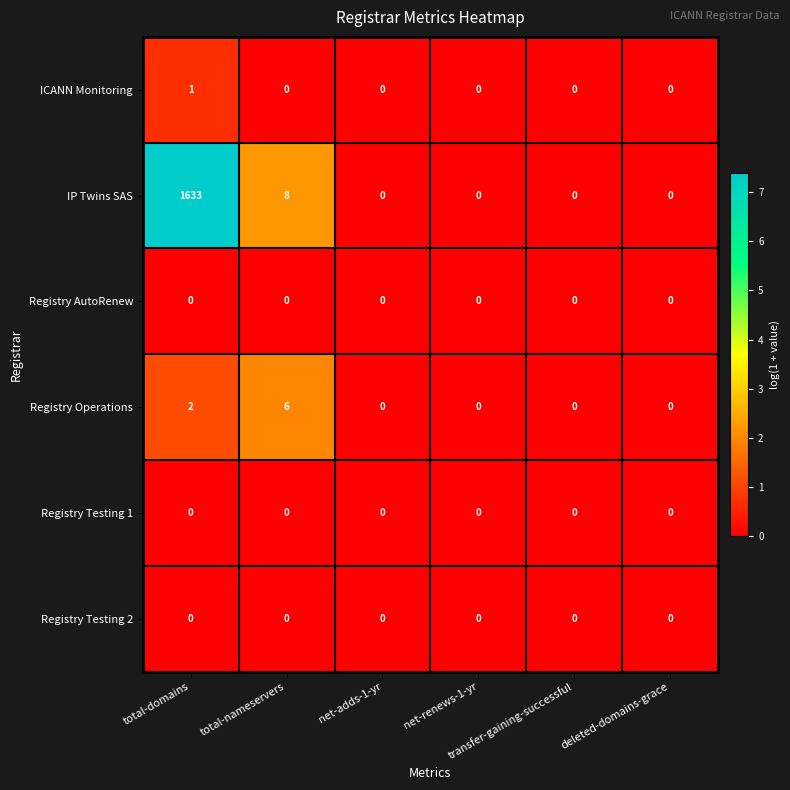

Count the number of data series in this chart.

6